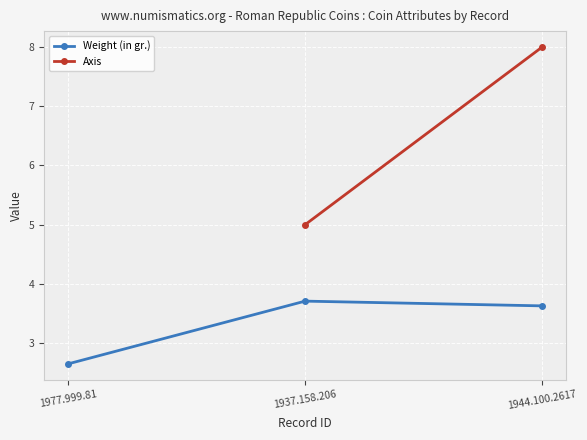

How many categories are shown in the chart?

3